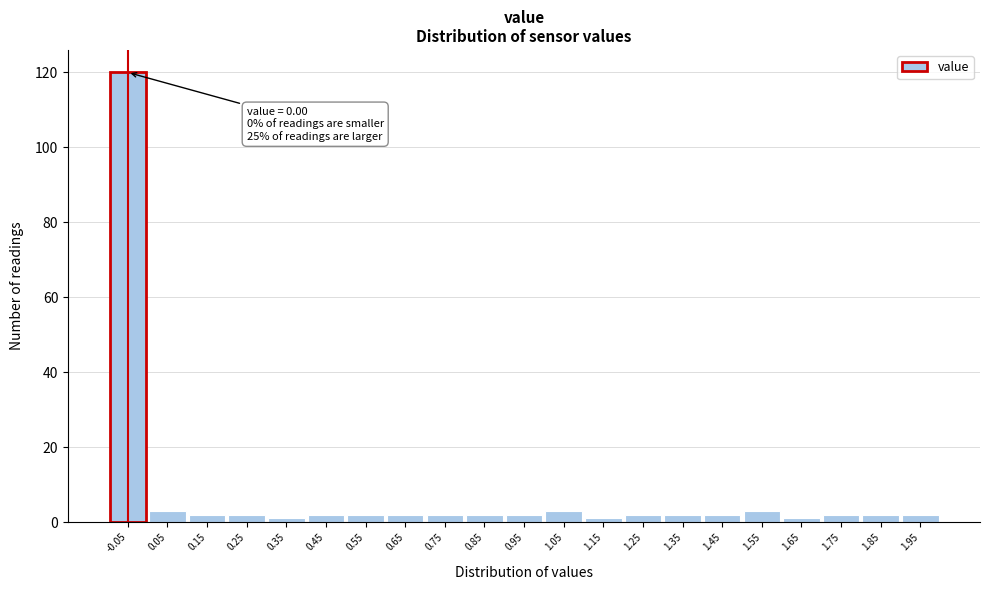

Reading left to right, list all the values displayed in this chart.

120	3	2	2	1	2	2	2	2	2	2	3	1	2	2	2	3	1	2	2	2